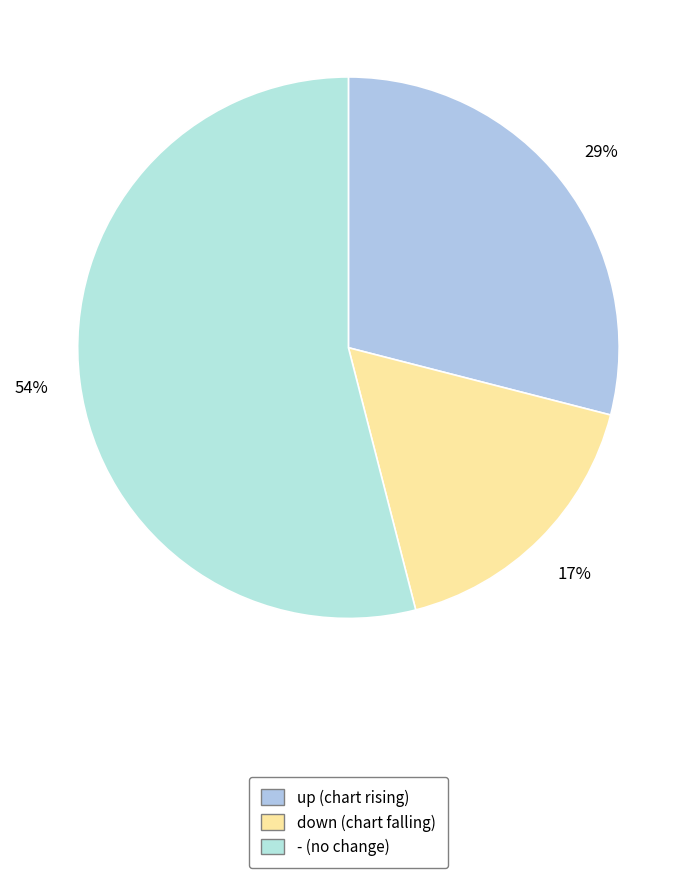

To the nearest percent, what portion does - represent?

54%